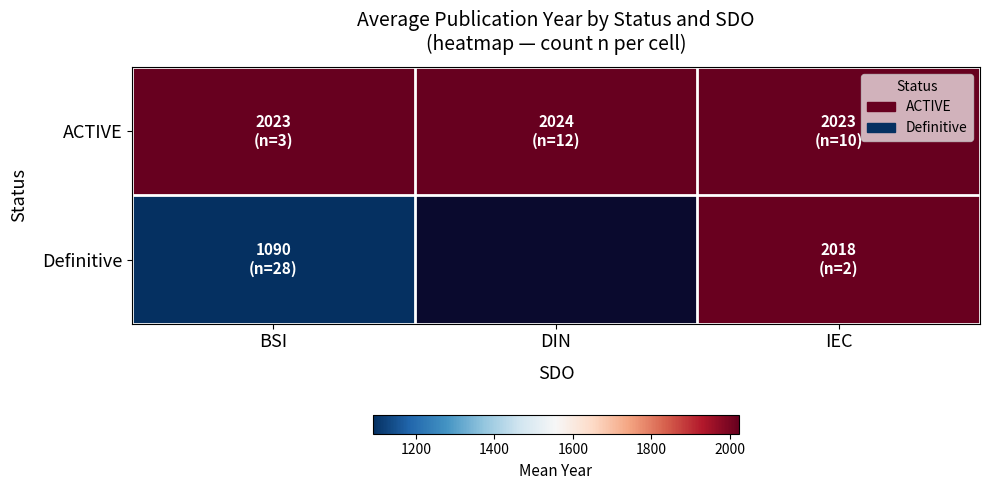

True or false: ACTIVE has a value of 508.3 at IEC.

False